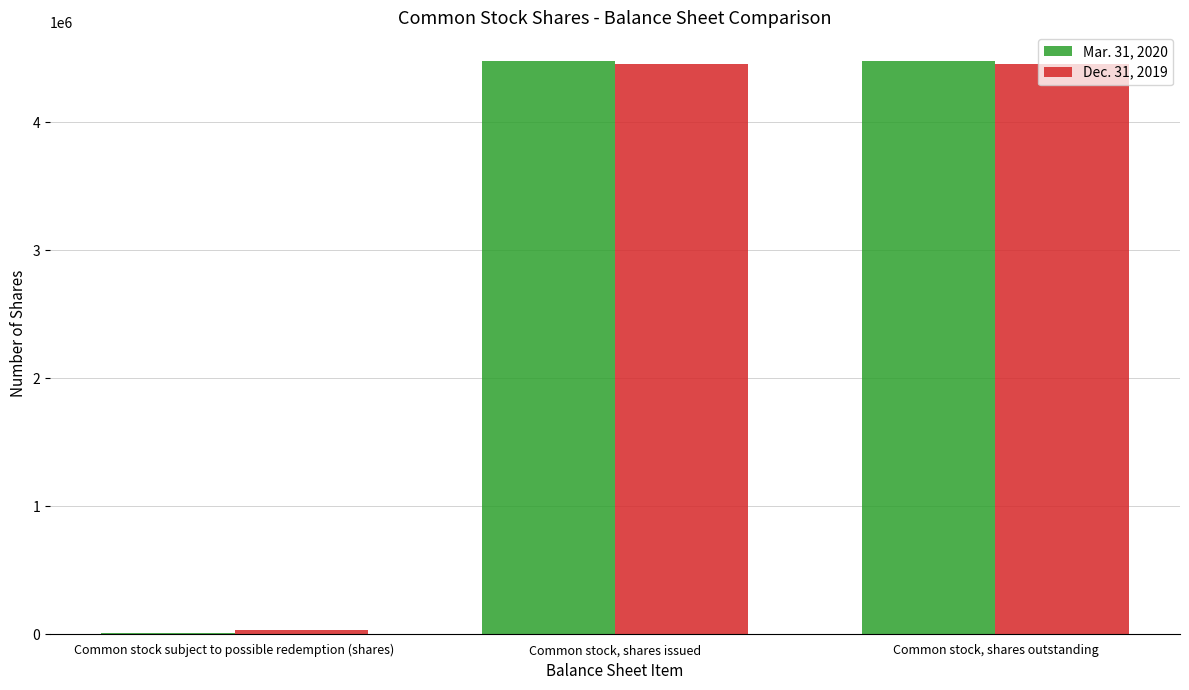

The Dec. 31, 2019 series shows 6362556 at Common stock, shares issued. True or false?

False